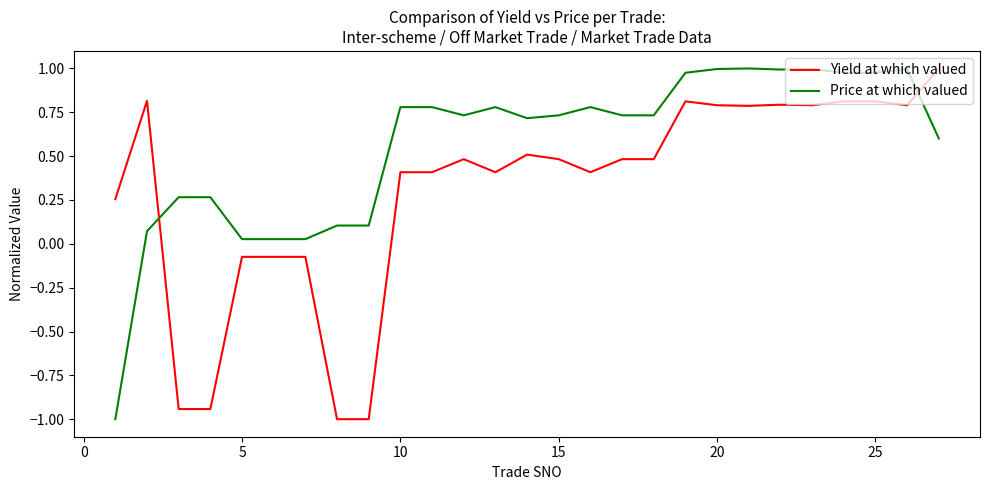

True or false: Price at which valued has more than 1 interior local peaks.

True